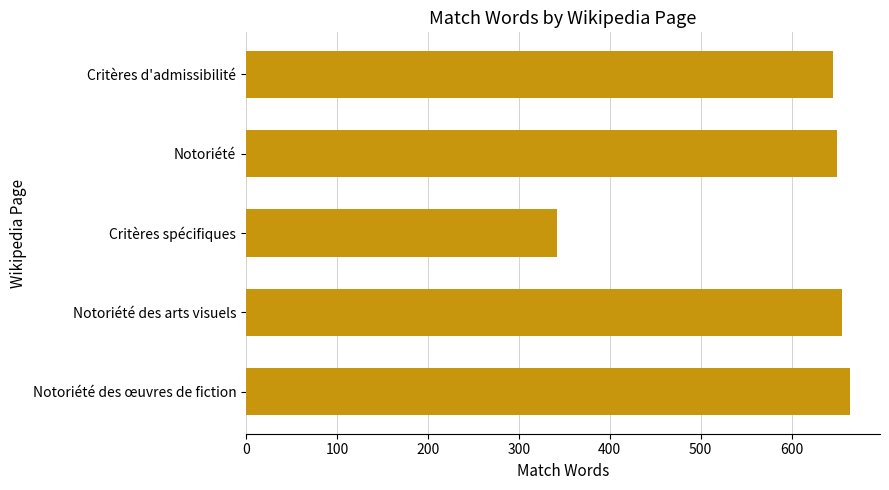

Approximately how many times larger is the value at Critères spécifiques compared to Notoriété?

0.5